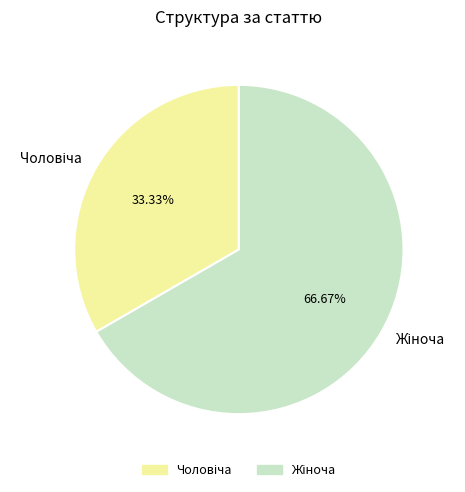

Is there a majority slice in this chart?

Yes